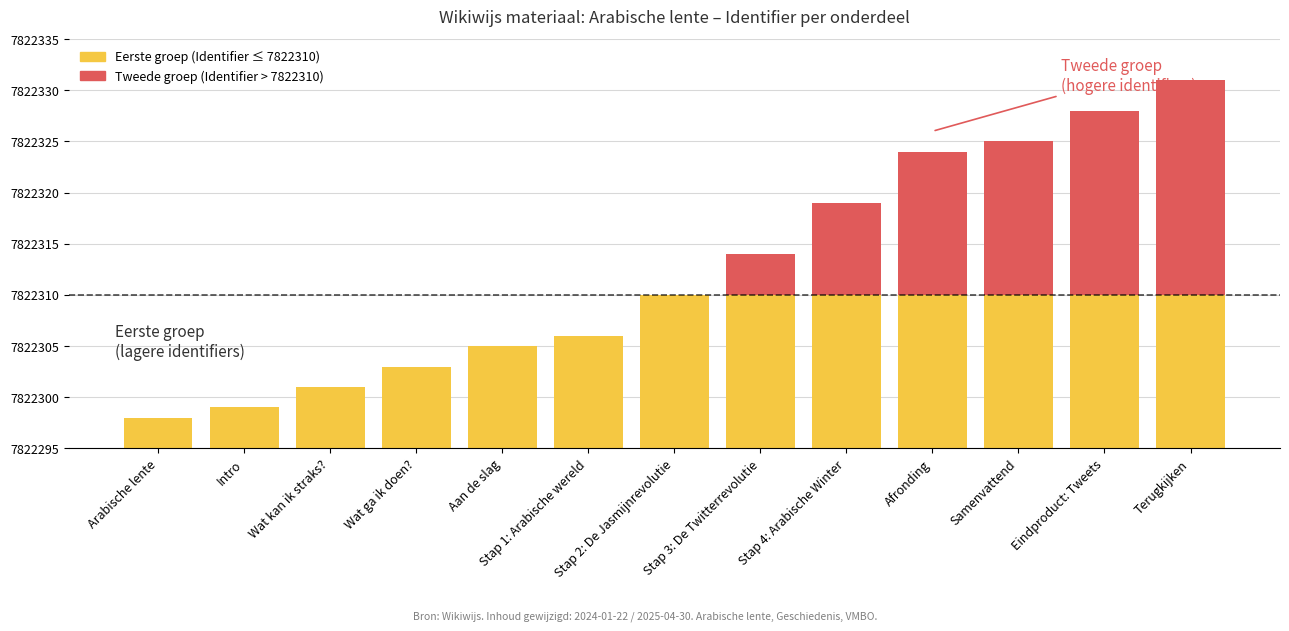

Which series has the largest total across all categories?

Eerste groep (<=7822310)